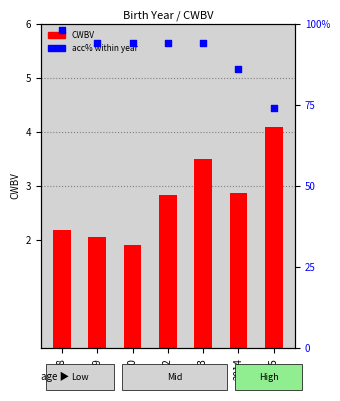

What is the total value across all series at 2012?

96.8